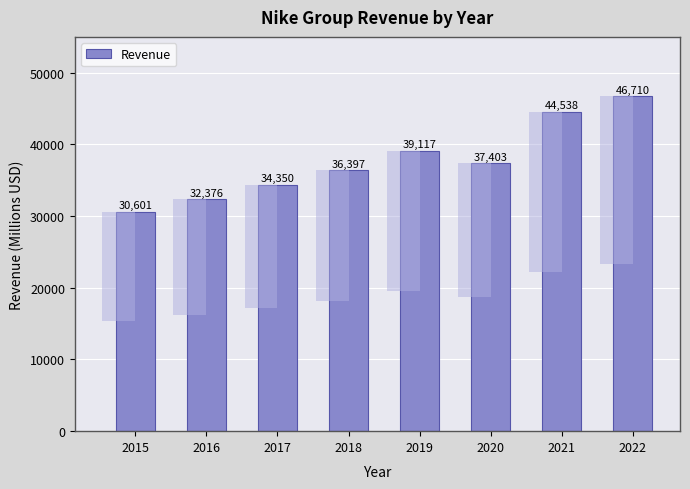

Rank the categories by value from highest to lowest.

2022, 2021, 2019, 2020, 2018, 2017, 2016, 2015